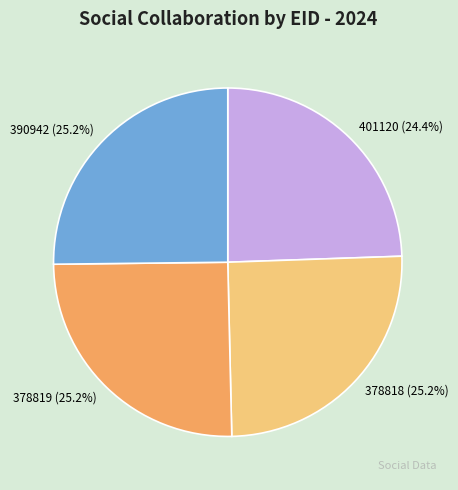

Does 378819 account for over 50% of the chart?

No